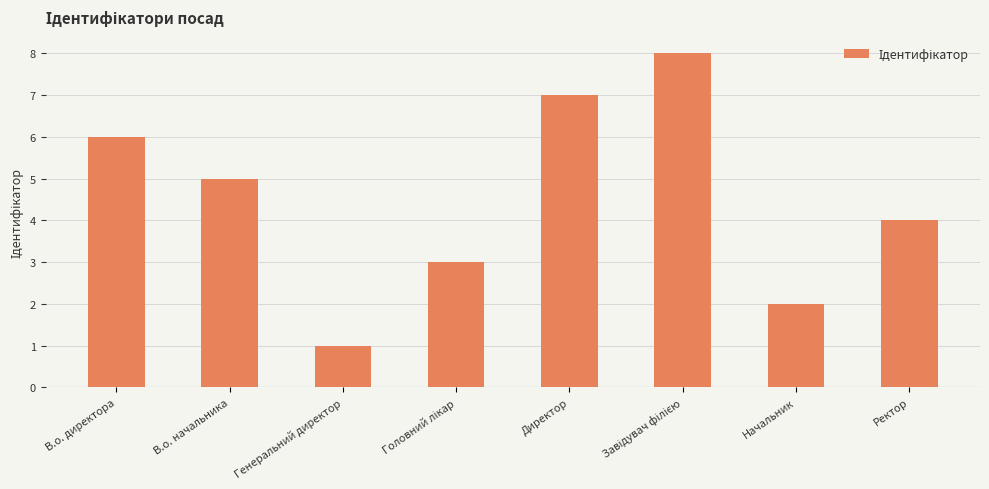

What is the label of the 7th bar from the left?

Начальник